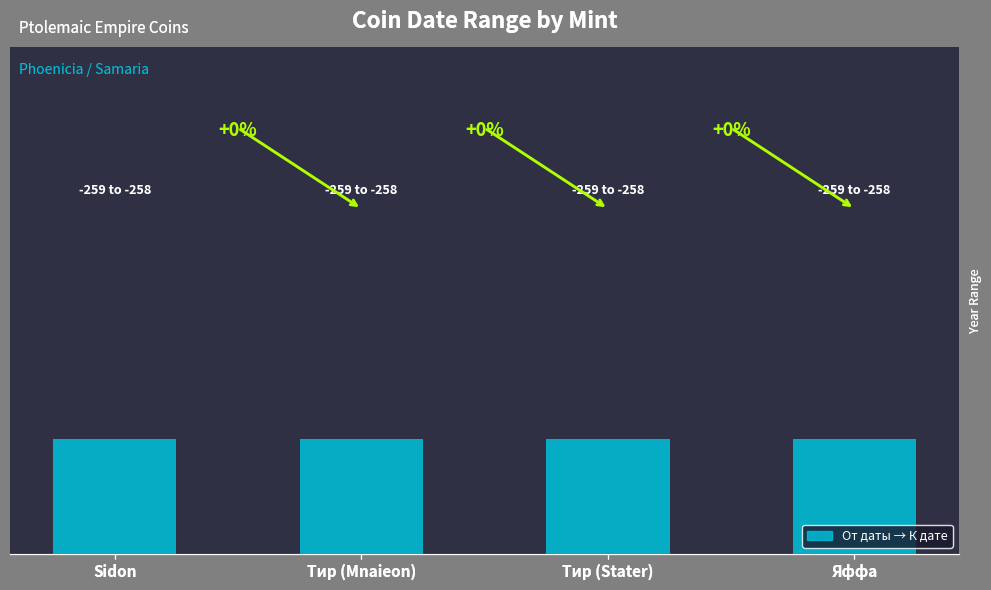

True or false: К дате has a value of -258 at Тир (Mnaieon).

True